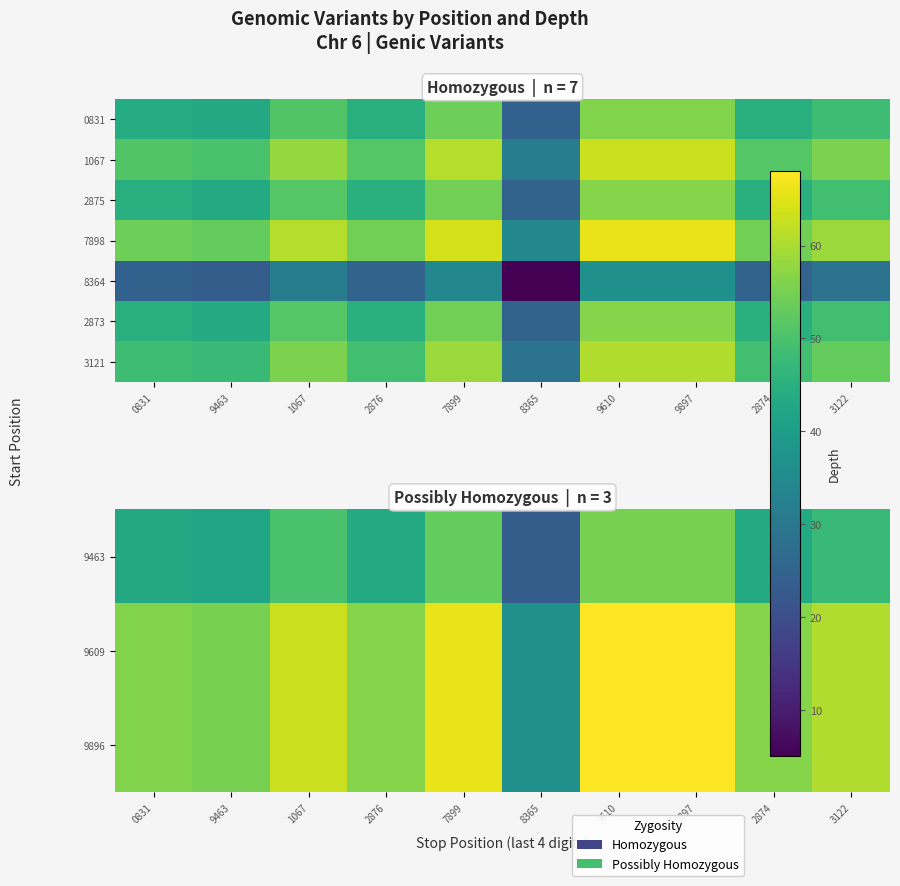

Is it true that 9609 equals 18.2 at 7899?

False